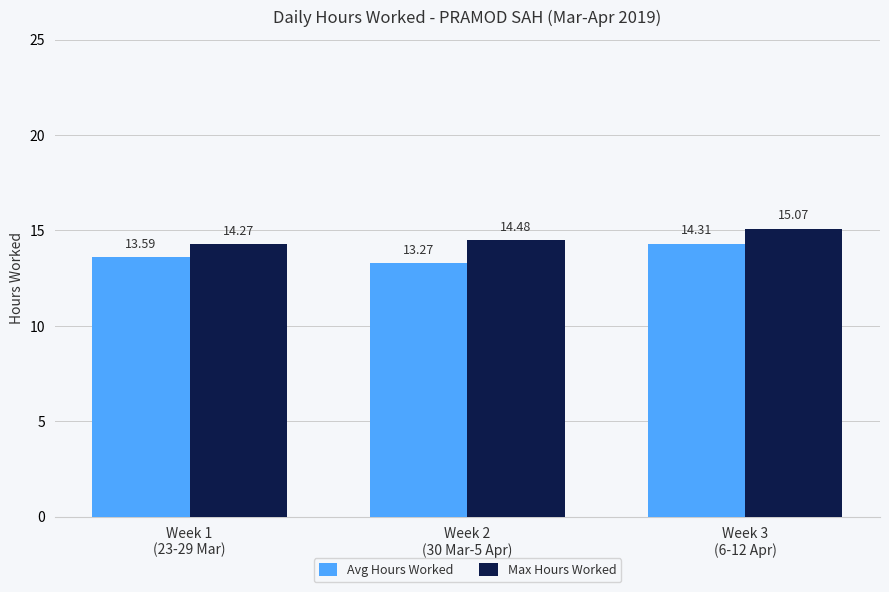

Which series has the widest spread of values?

Avg Hours Worked